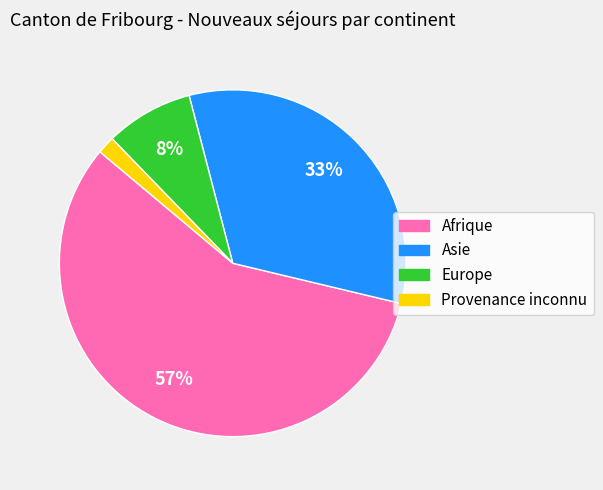

To the nearest percent, what is the difference between the Europe and Afrique slice percentages?

49%